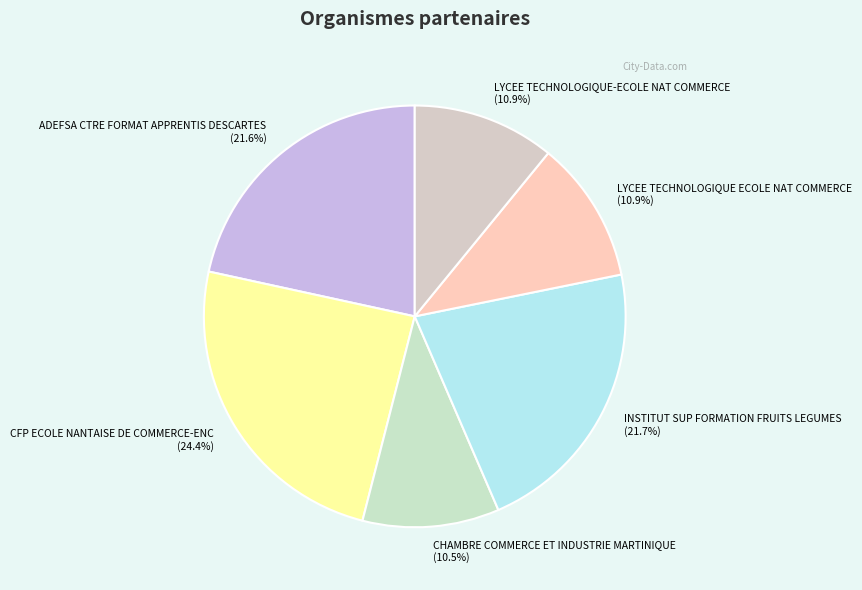

To the nearest percent, what portion does ADEFSA CTRE FORMAT APPRENTIS DESCARTES represent?

22%